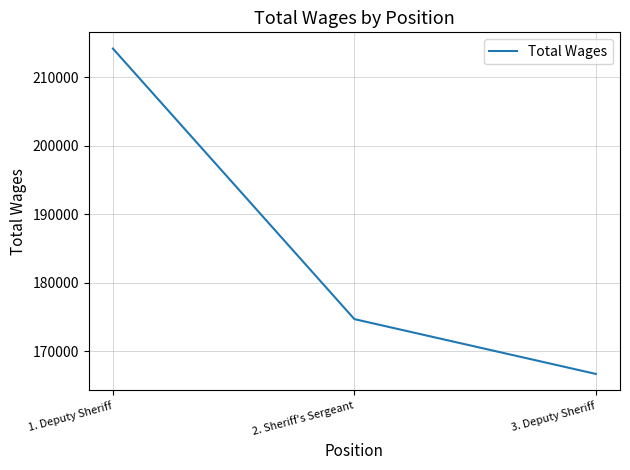

At which label is the value closest to 190434?

2. Sheriff's Sergeant